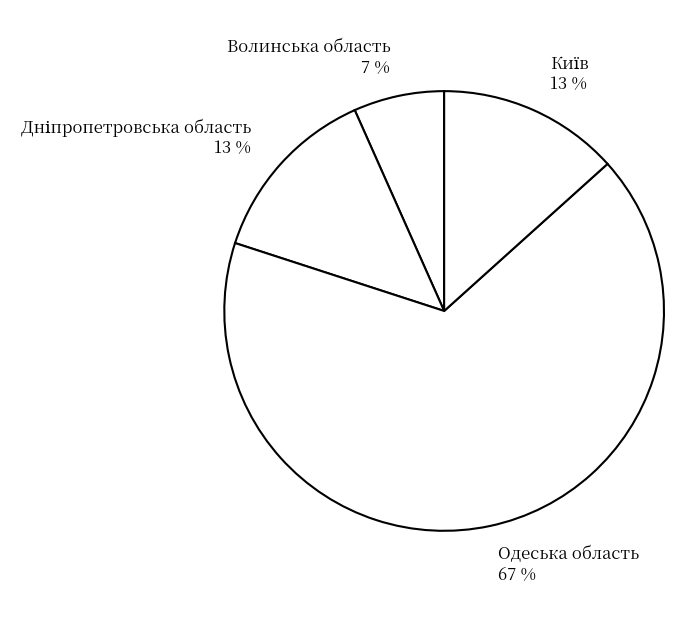

True or false: Волинська область accounts for 7% of the total.

True